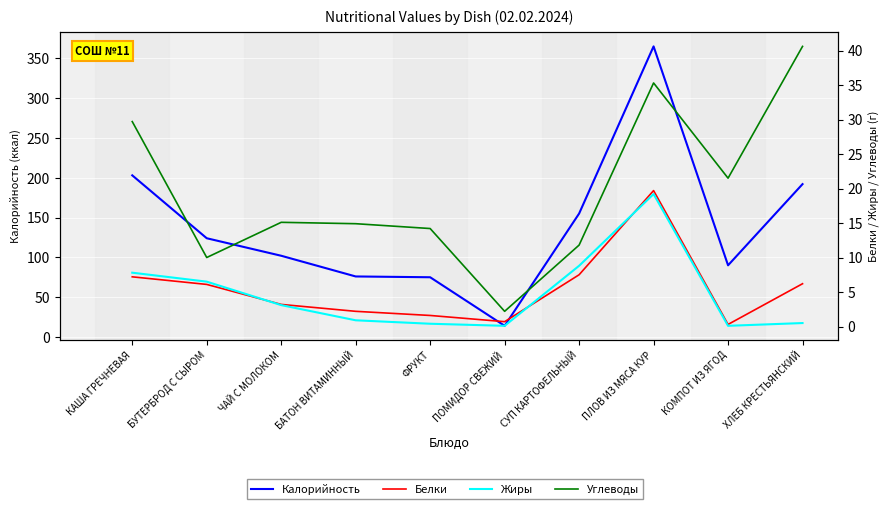

Is this an area chart (filled region under the line)?

No